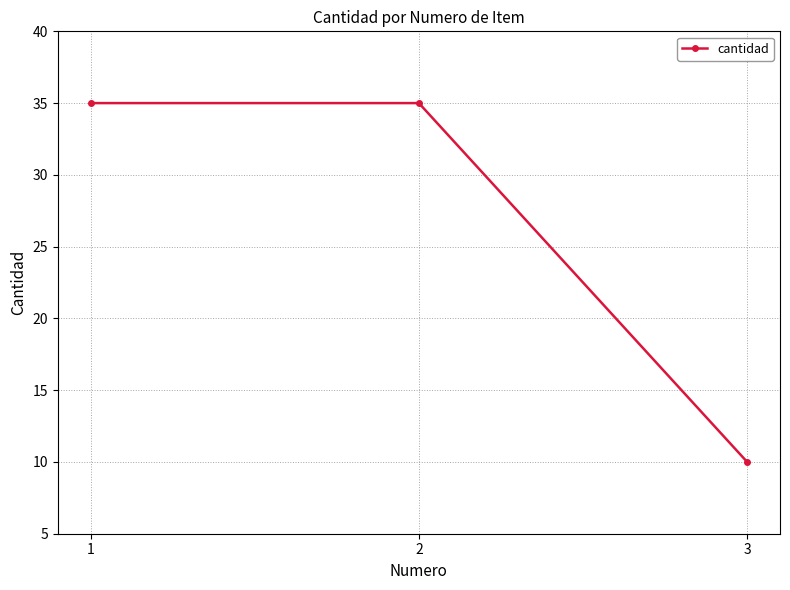

Which category has the lowest value across all series?

3